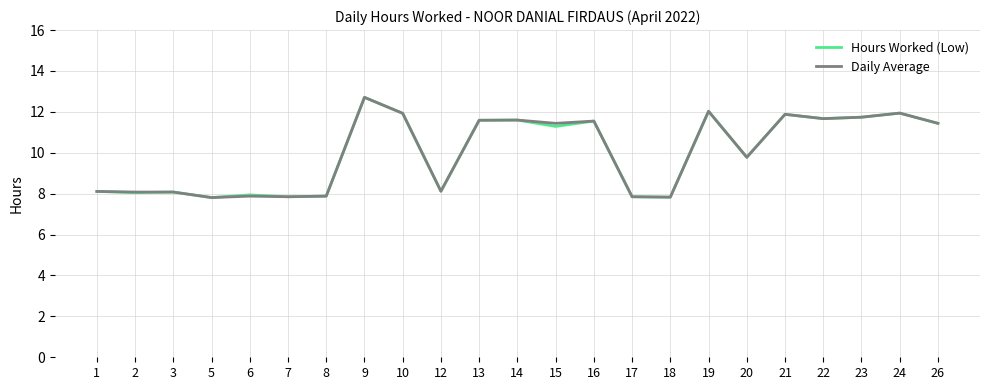

Is it true that Hours Worked (Low) equals 12.8 at 8?

False